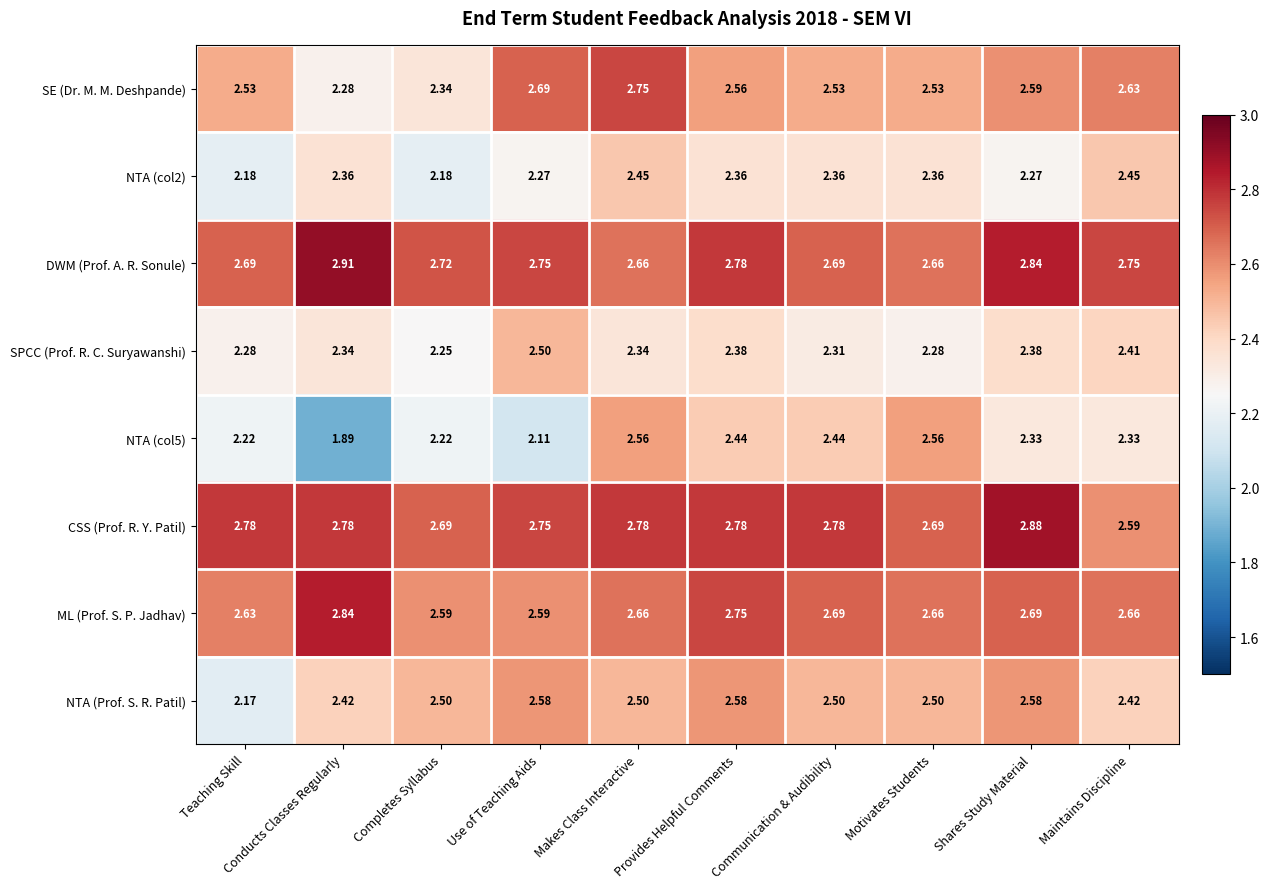

At which category does the chart reach its minimum across all series?

Conducts Classes Regularly